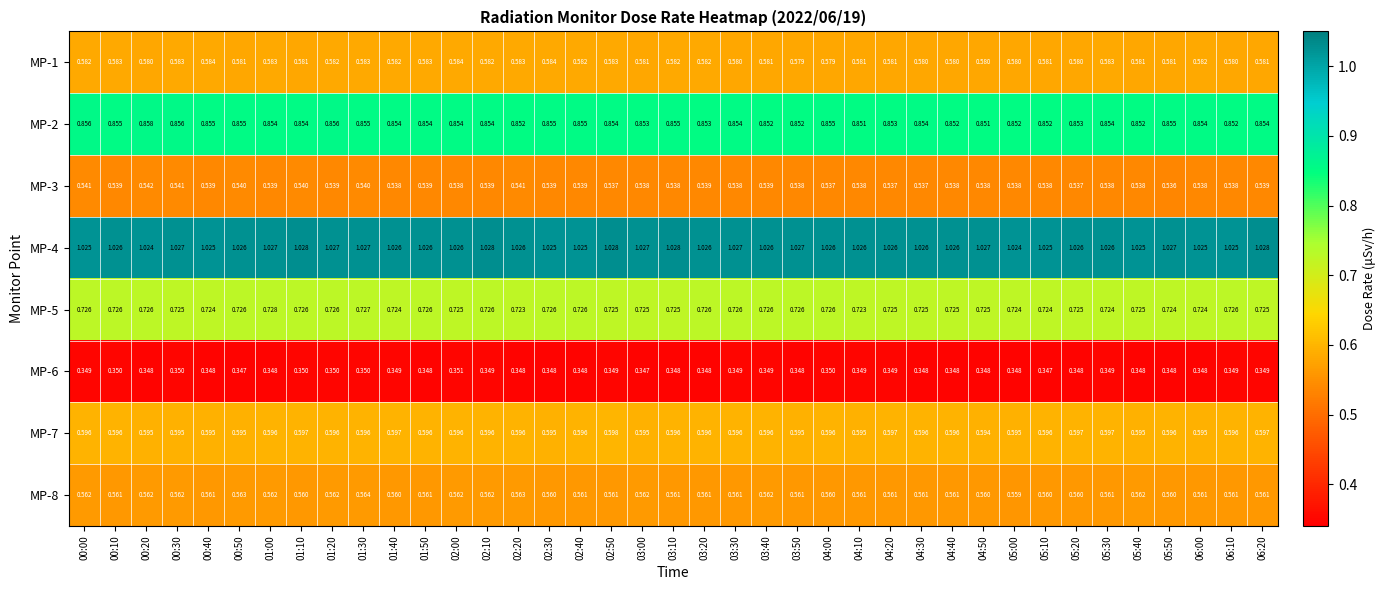

Is the value of MP-8 at 06:20 greater than the value of MP-6 at 03:10?

Yes